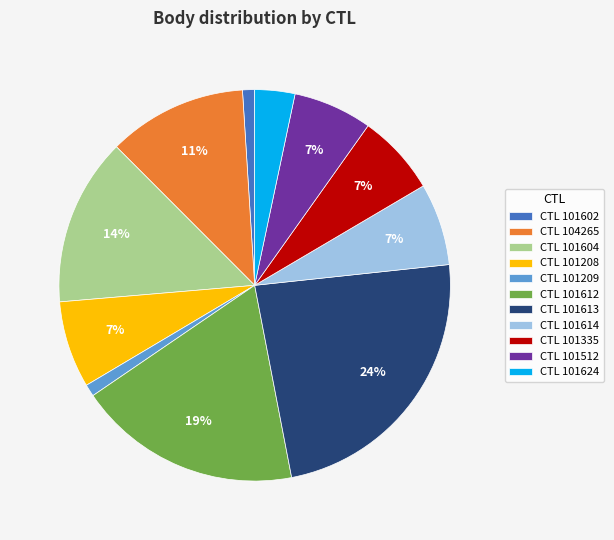

To the nearest percent, what portion does CTL 101624 represent?

3%